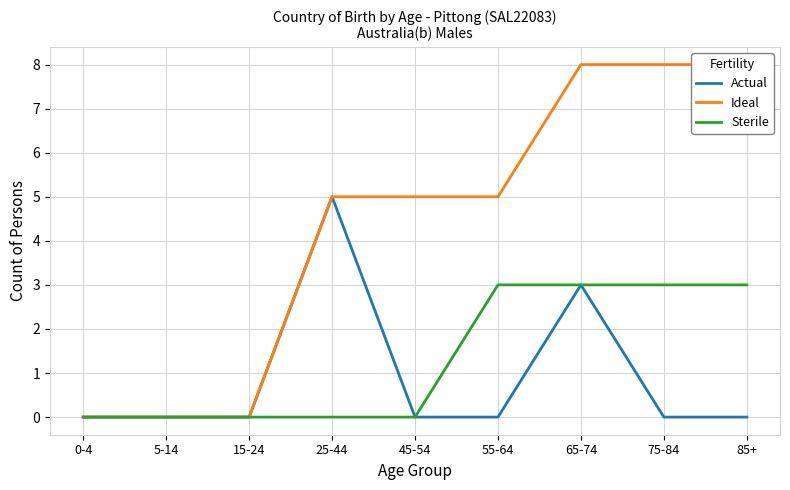

What is the average value of the Actual series?

1